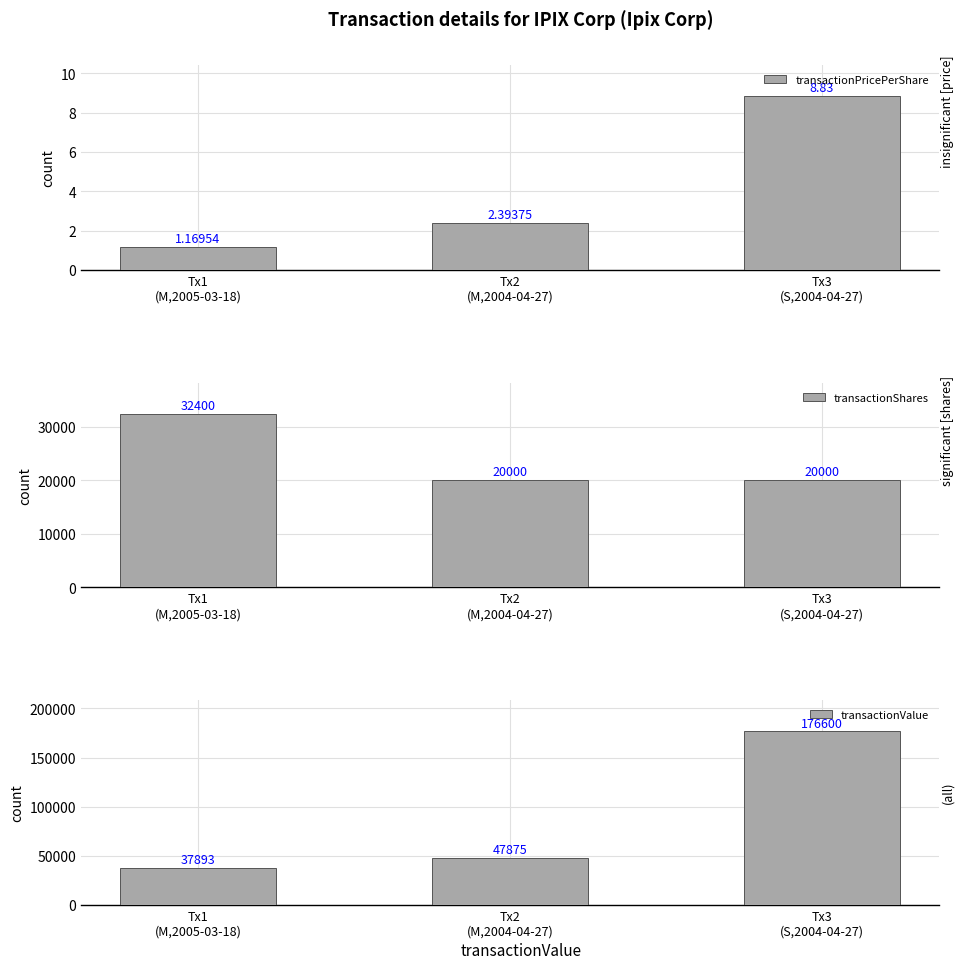

True or false: transactionValue has a value of 52782.9 at Tx1
(M,2005-03-18).

False